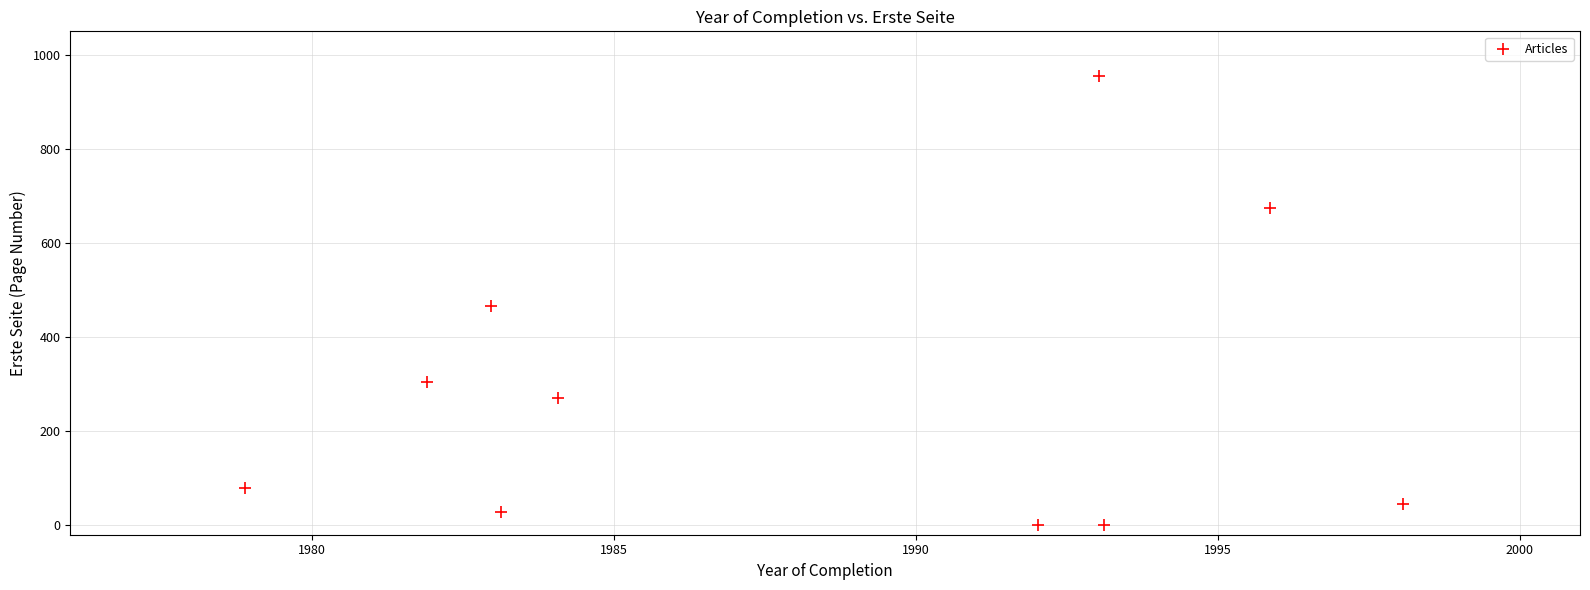

What is the range of Y values (max minus min)?

954